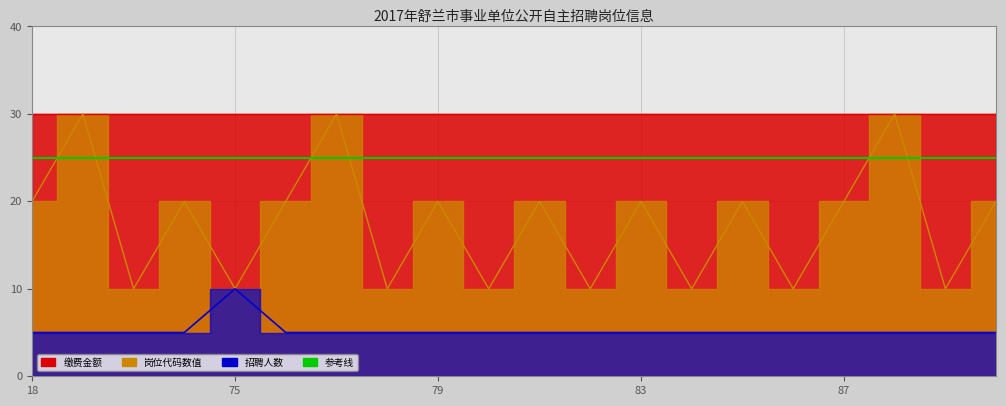

The 招聘人数 series shows 5 at 19. True or false?

True